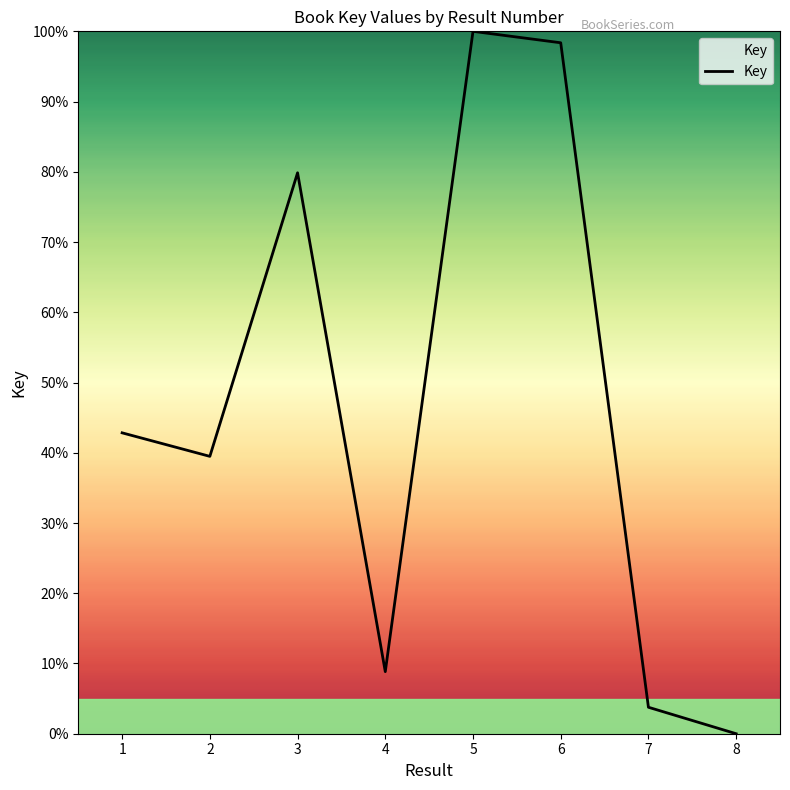

What is the change in value from 3 to 4?

-71.0